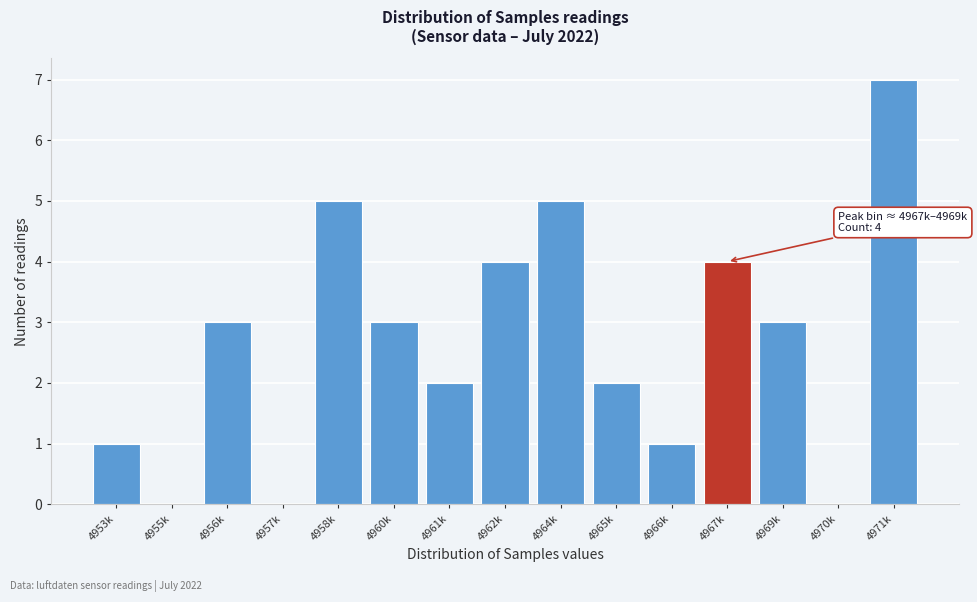

Reading right to left, what are all the values shown in this chart?

4971k=7	4970k=0	4969k=3	4967k=4	4966k=1	4965k=2	4964k=5	4962k=4	4961k=2	4960k=3	4958k=5	4957k=0	4956k=3	4955k=0	4953k=1